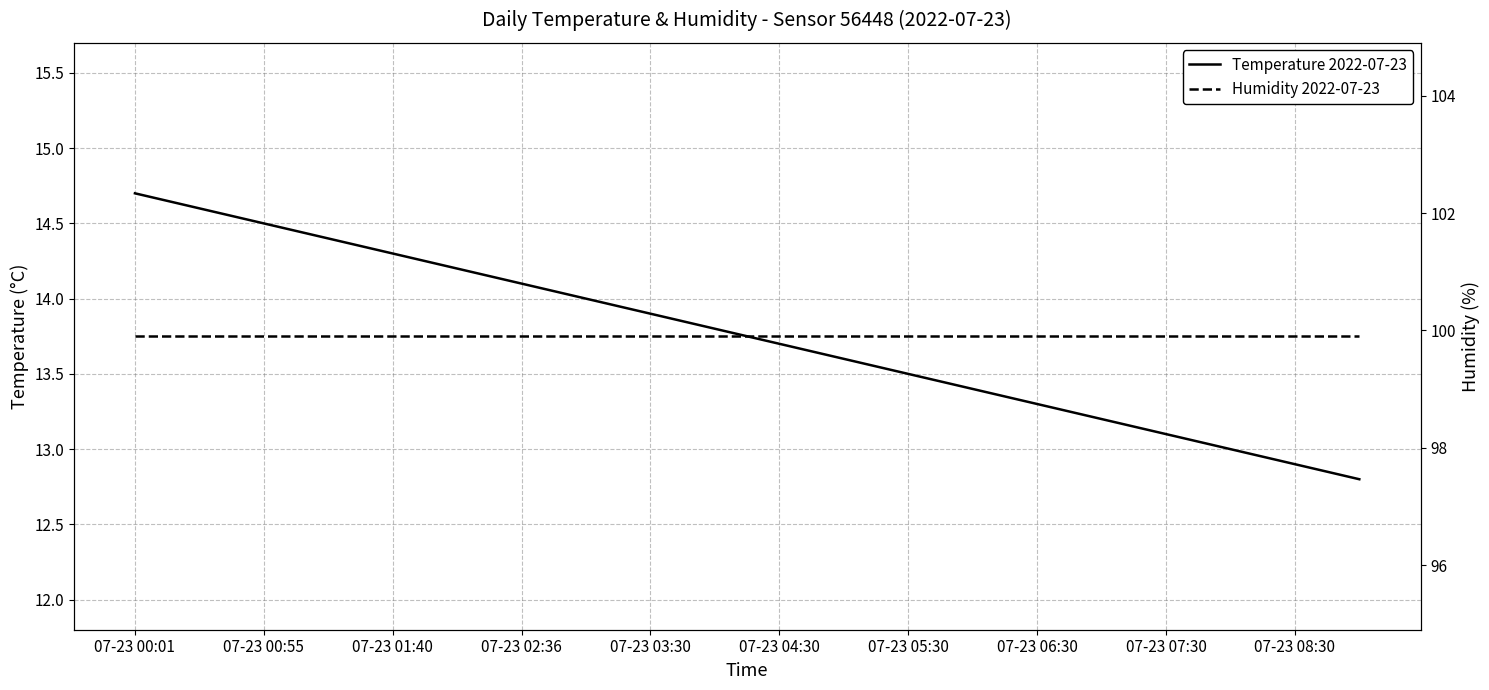

True or false: Humidity 2022-07-23 and Temperature 2022-07-23 cross at least once.

False